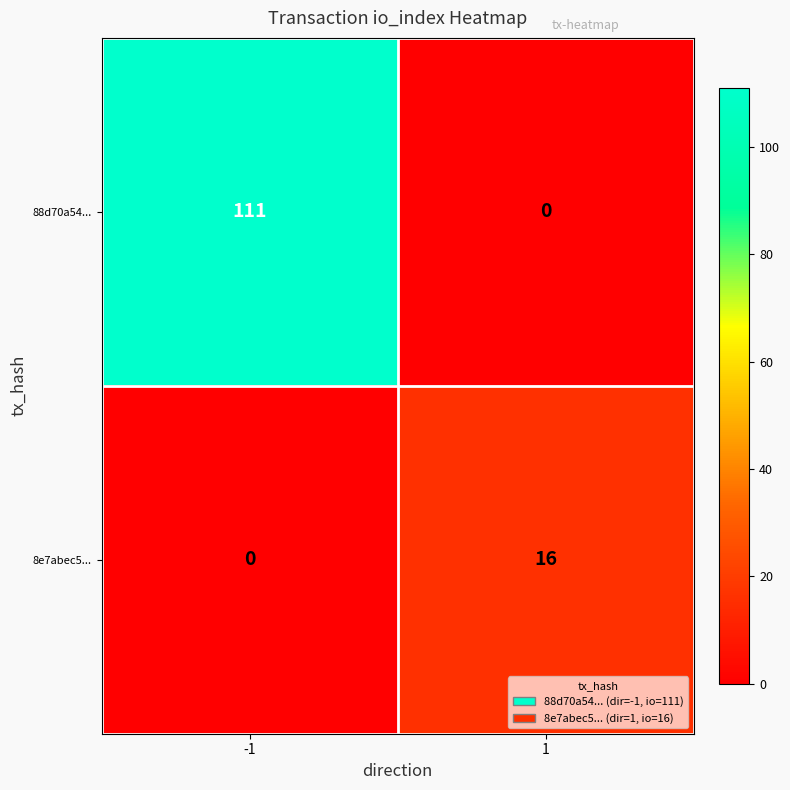

Which series has the largest total across all categories?

88d70a54...